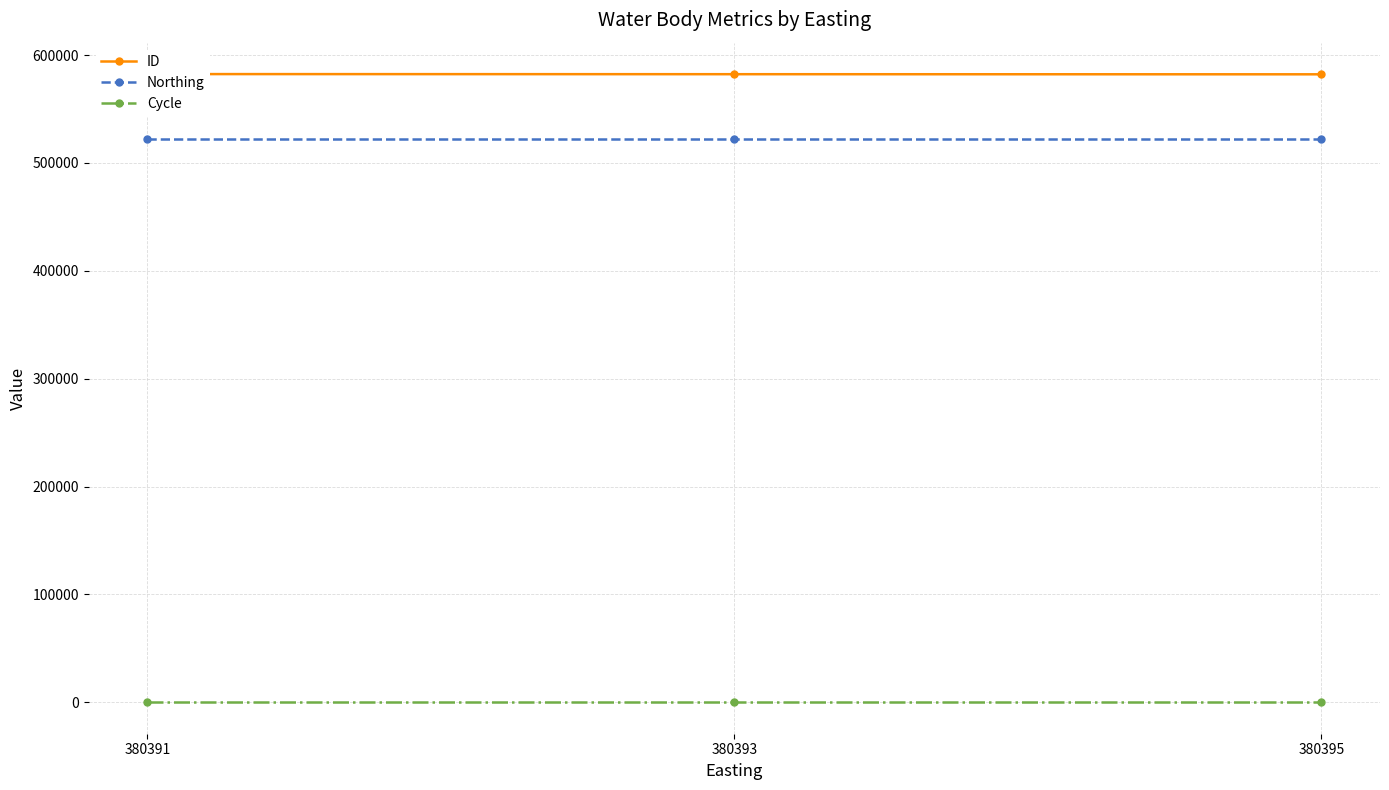

What value does the Northing series have at 380395?

522439